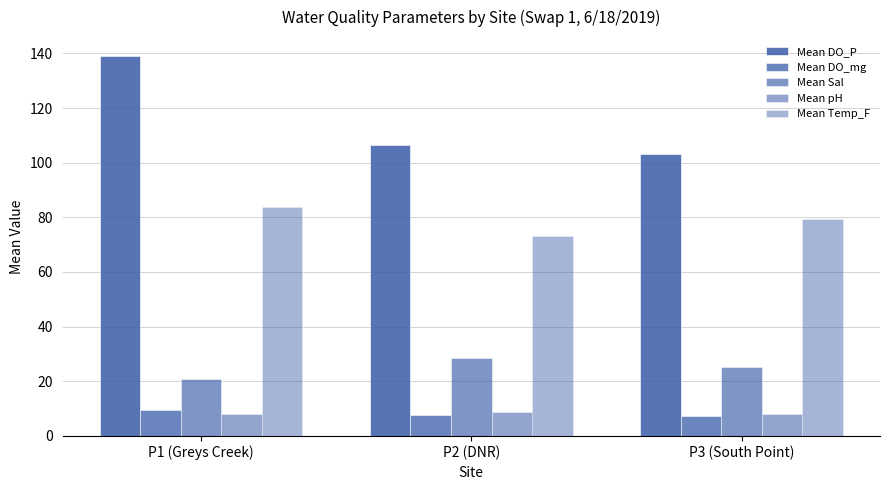

At which category does the chart reach its minimum across all series?

P3 (South Point)